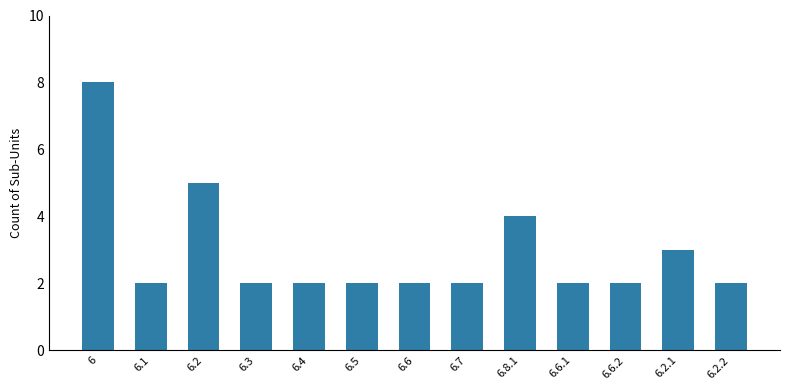

How many bars are there in total?

13